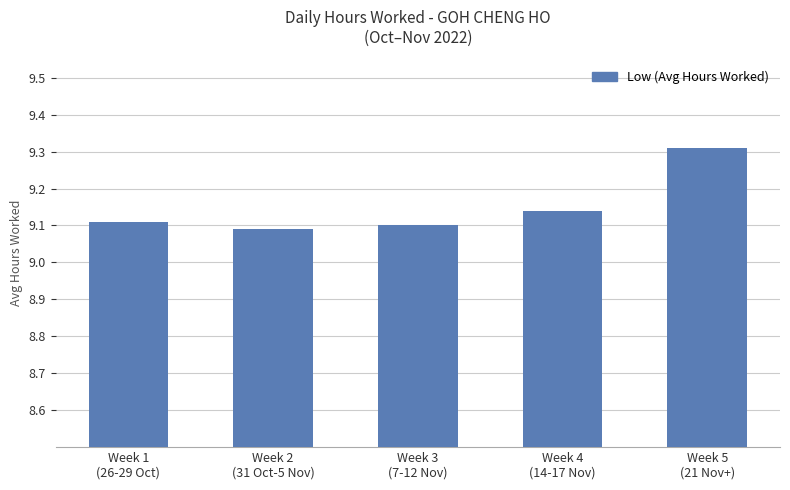

What position from the right is Week 3
(7-12 Nov)?

3